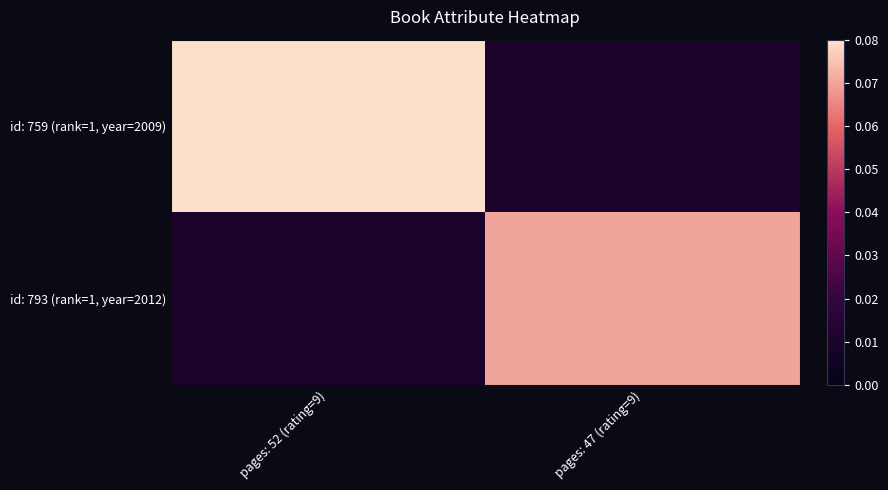

Between pages: 52 (rating=9) and pages: 47 (rating=9), which series saw the biggest shift?

id: 759 (rank=1, year=2009)